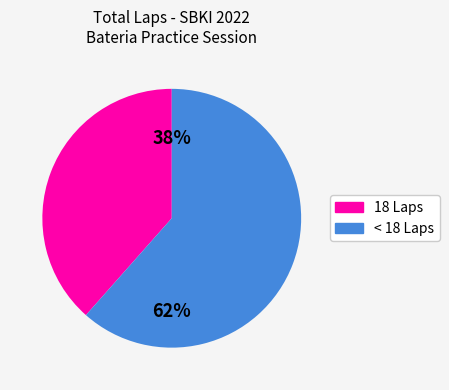

To the nearest percent, what is the average slice percentage?

50%